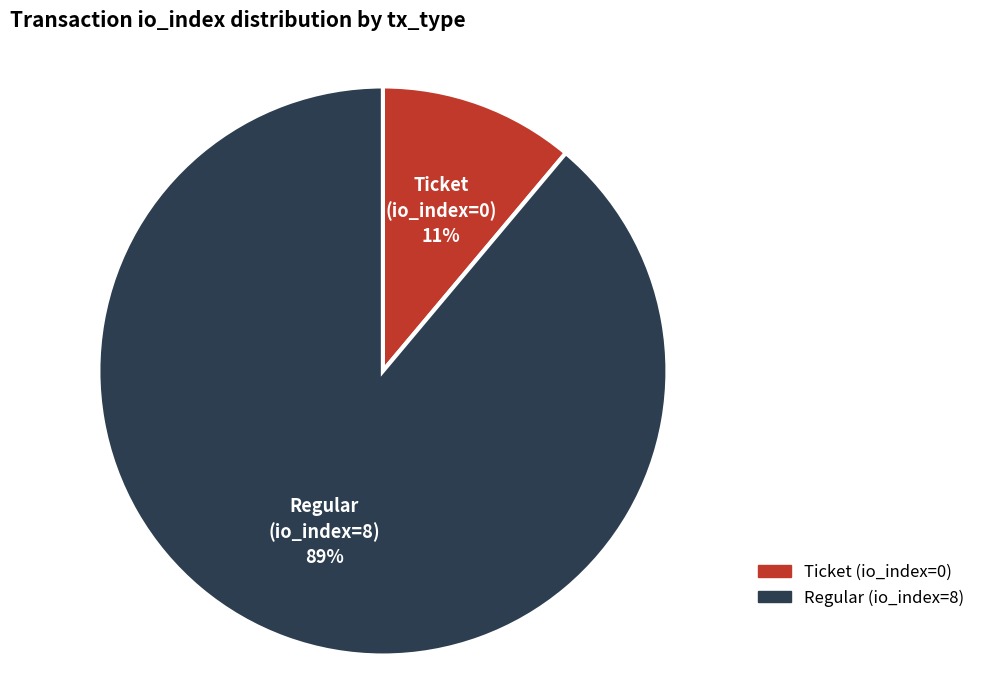

To the nearest percent, what percentage of the pie is Regular?

89%